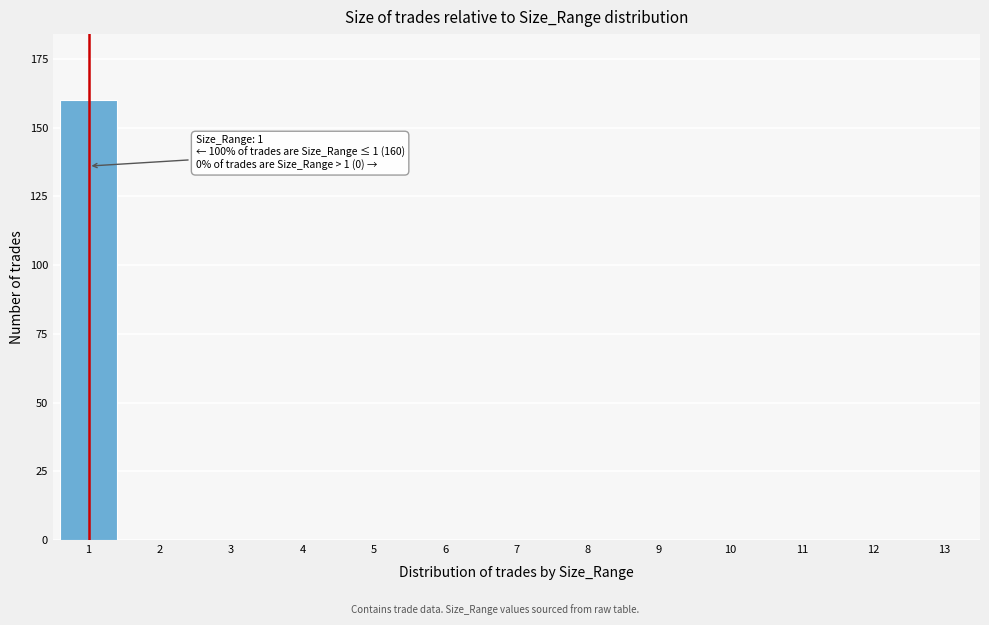

Reading left to right, what are all the values shown in this chart?

1=160	2=0	3=0	4=0	5=0	6=0	7=0	8=0	9=0	10=0	11=0	12=0	13=0